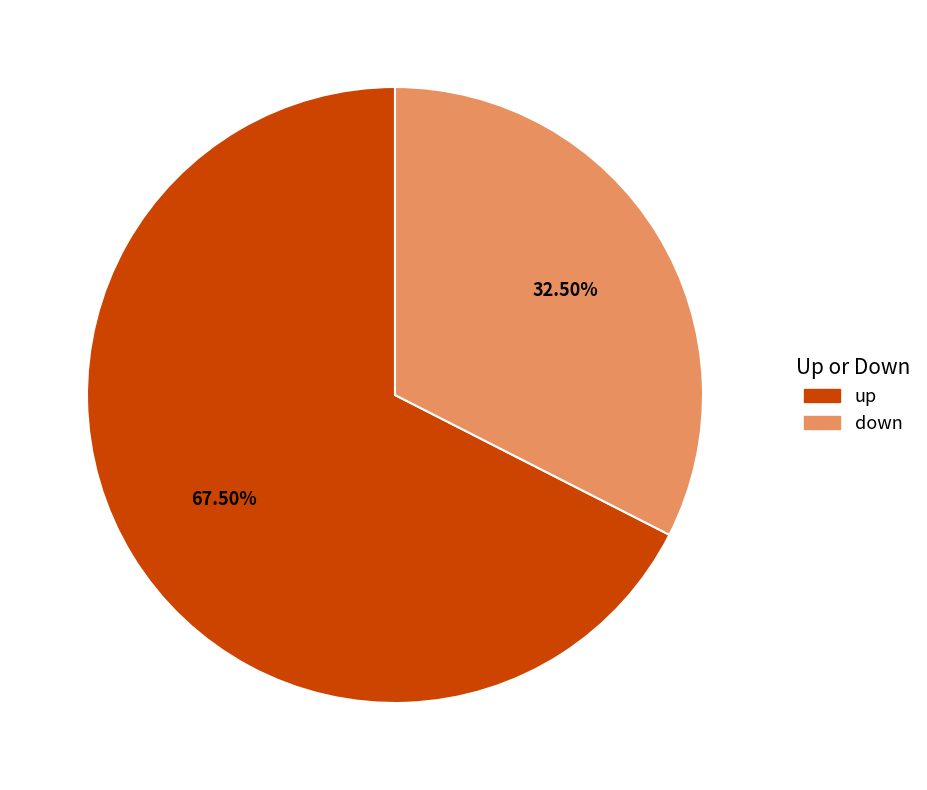

Between down and up, which is larger?

up